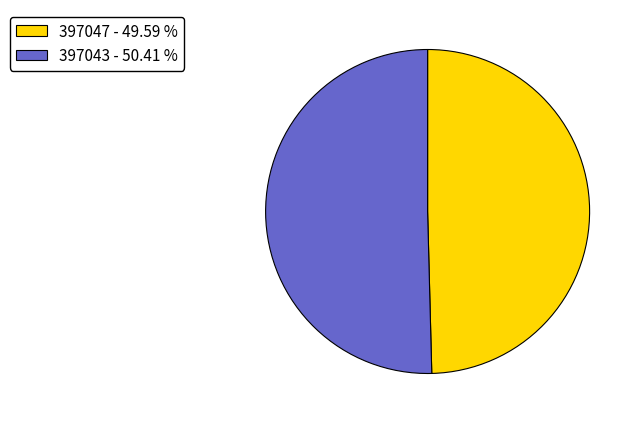

Is there any slice that represents more than half of the pie?

Yes